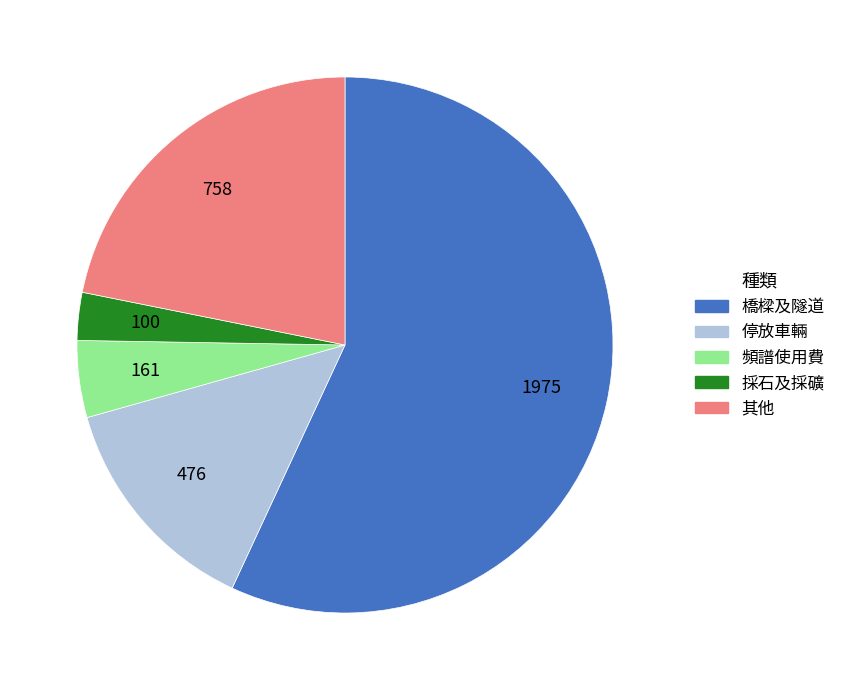

The 停放車輛 slice represents 1% of the pie. True or false?

False